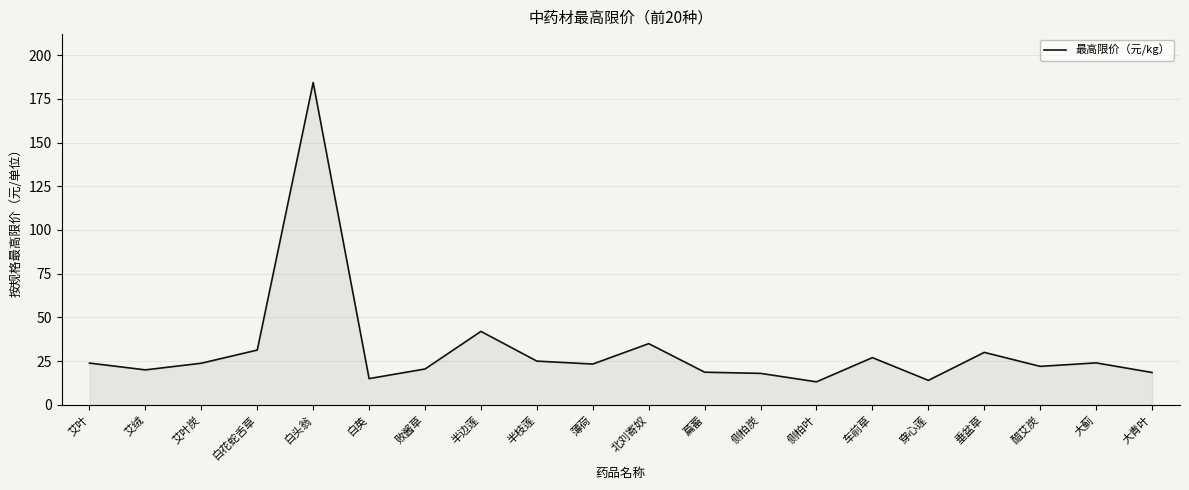

What is the minimum value shown in the chart?

13.2